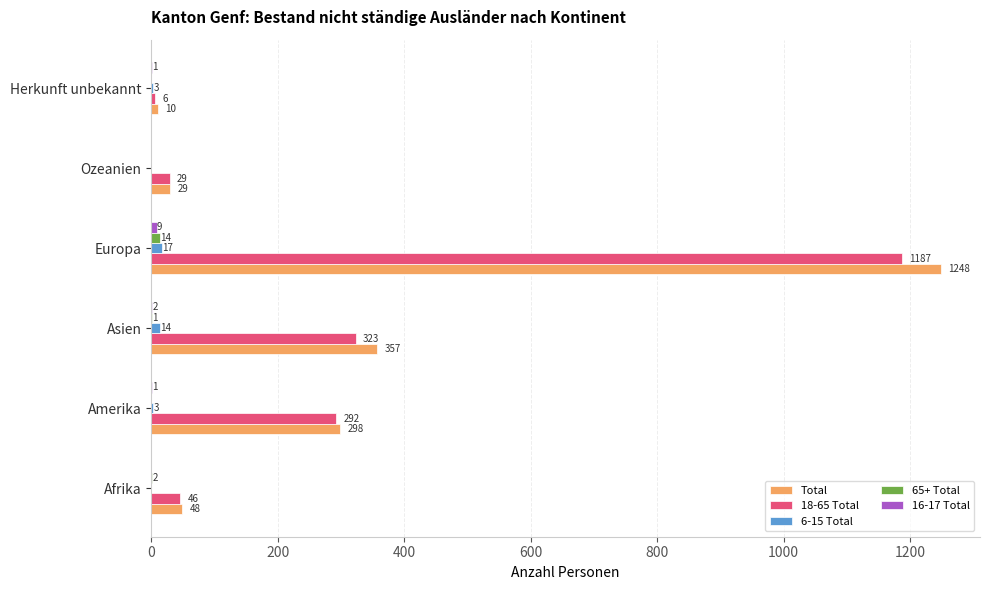

The value of Total at Asien is 357. True or false?

True